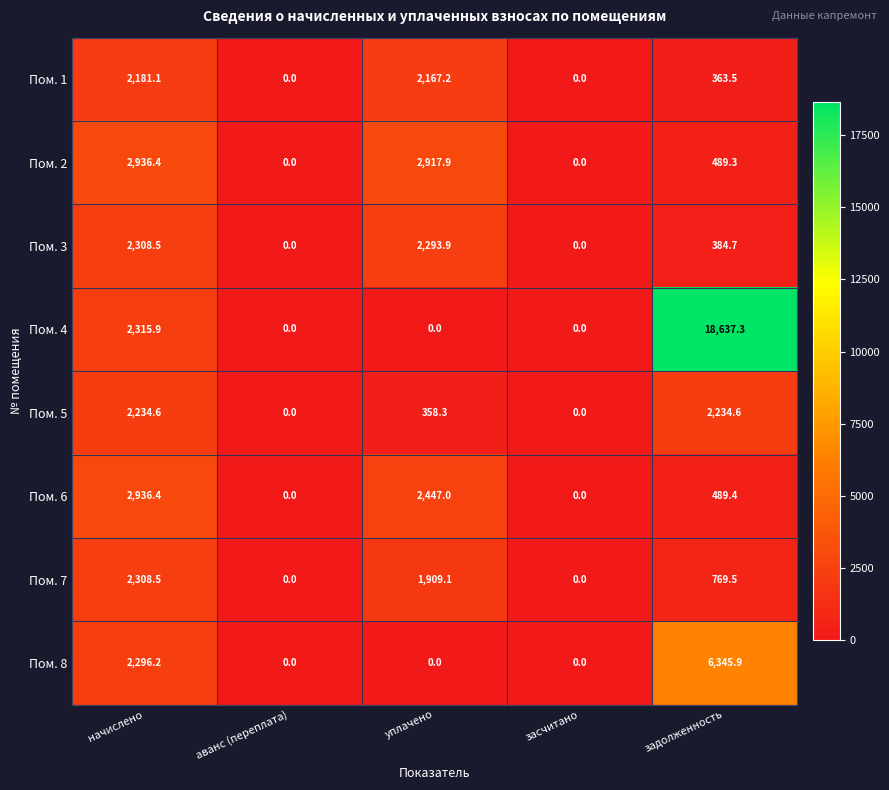

Which series has the widest spread of values?

Пом. 4